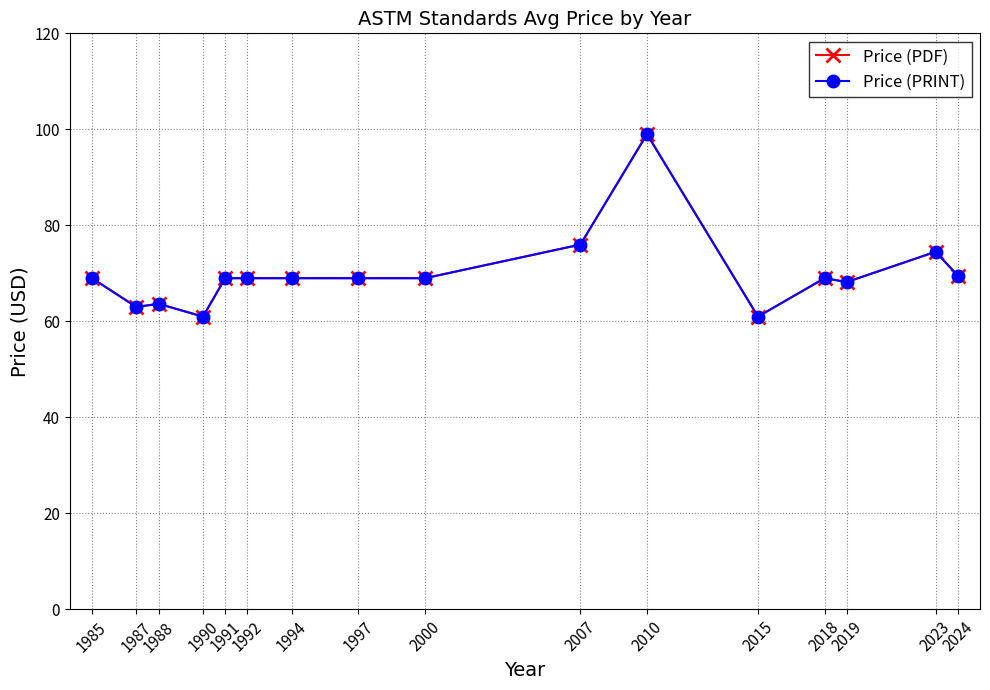

Does the chart have visible grid lines?

Yes